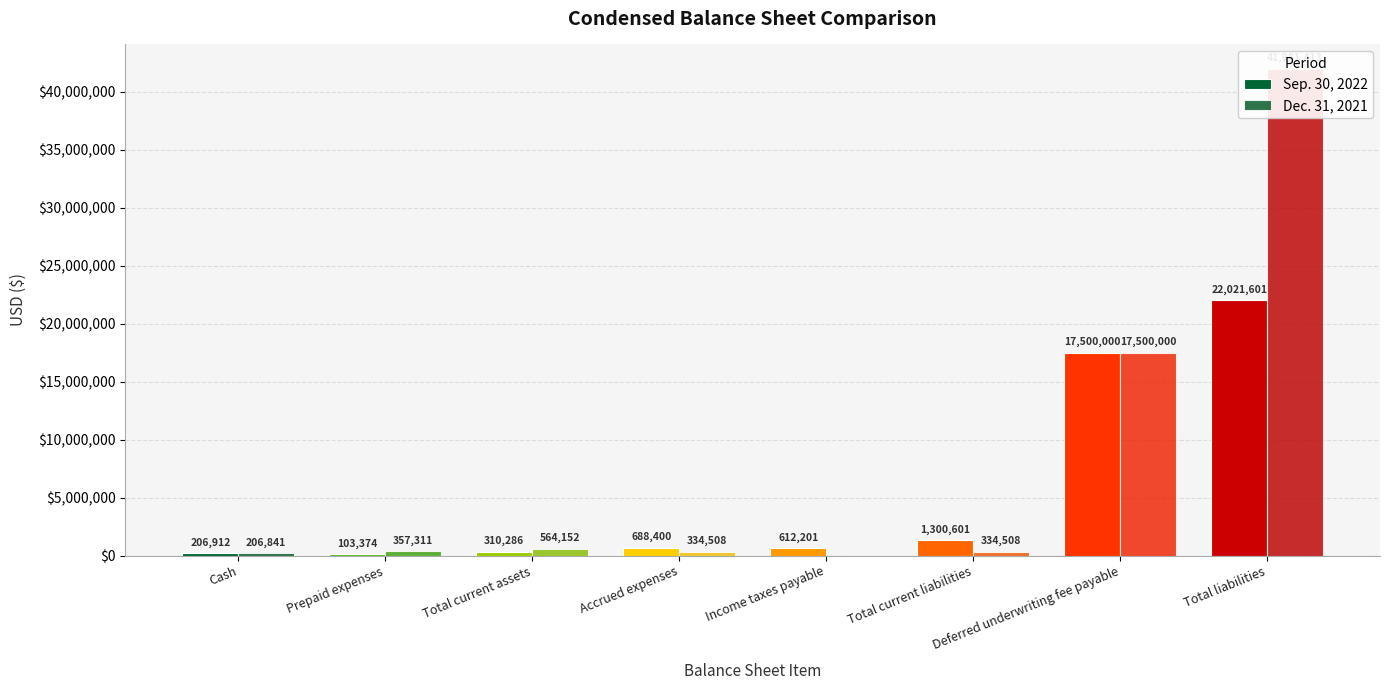

Which series changed the most between Prepaid expenses and Total current assets?

Sep. 30, 2022